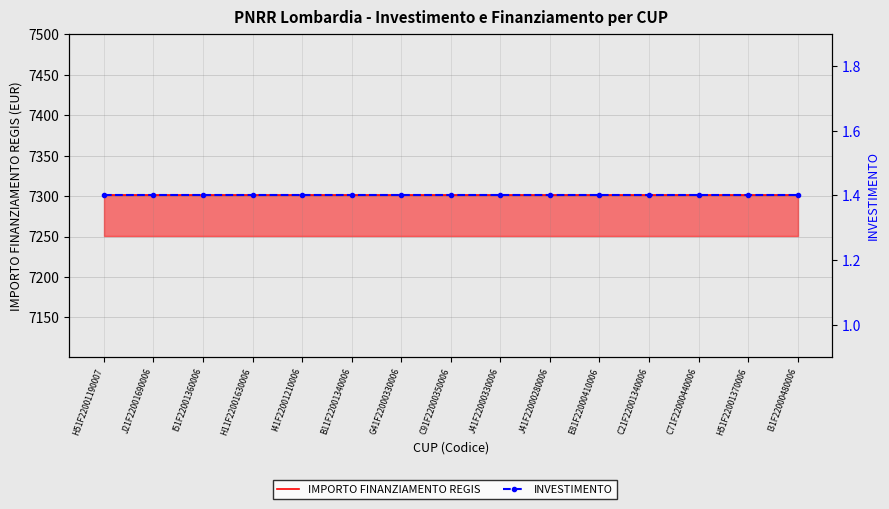

Rank the series by their maximum value, from lowest to highest.

INVESTIMENTO, IMPORTO FINANZIAMENTO REGIS